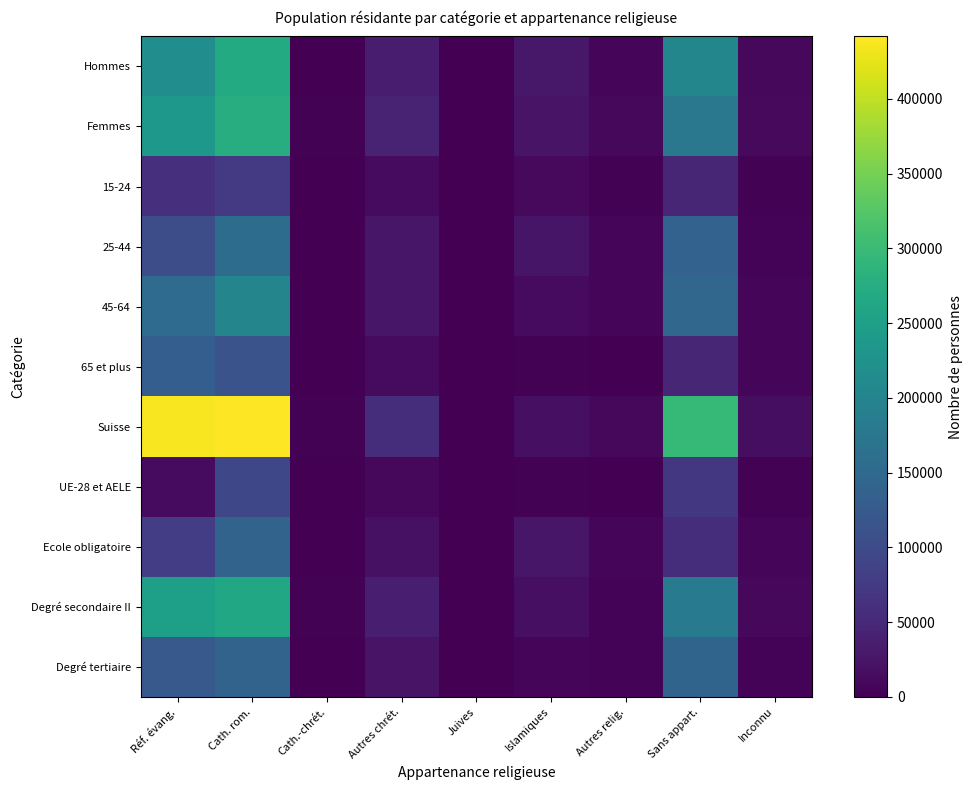

Between Islamiques and Cath. rom., which is larger?

Cath. rom.